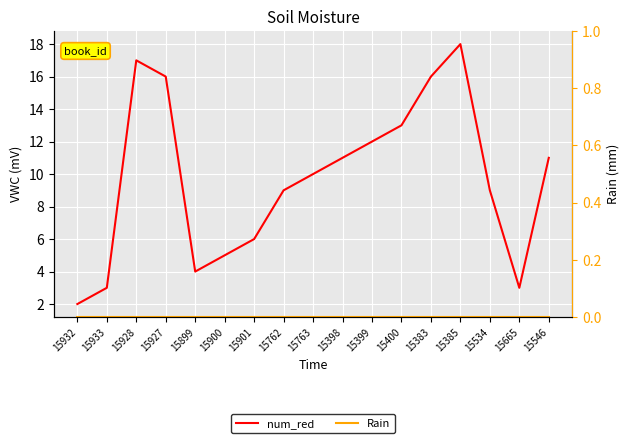

How many values in the num_red series exceed 10?

8